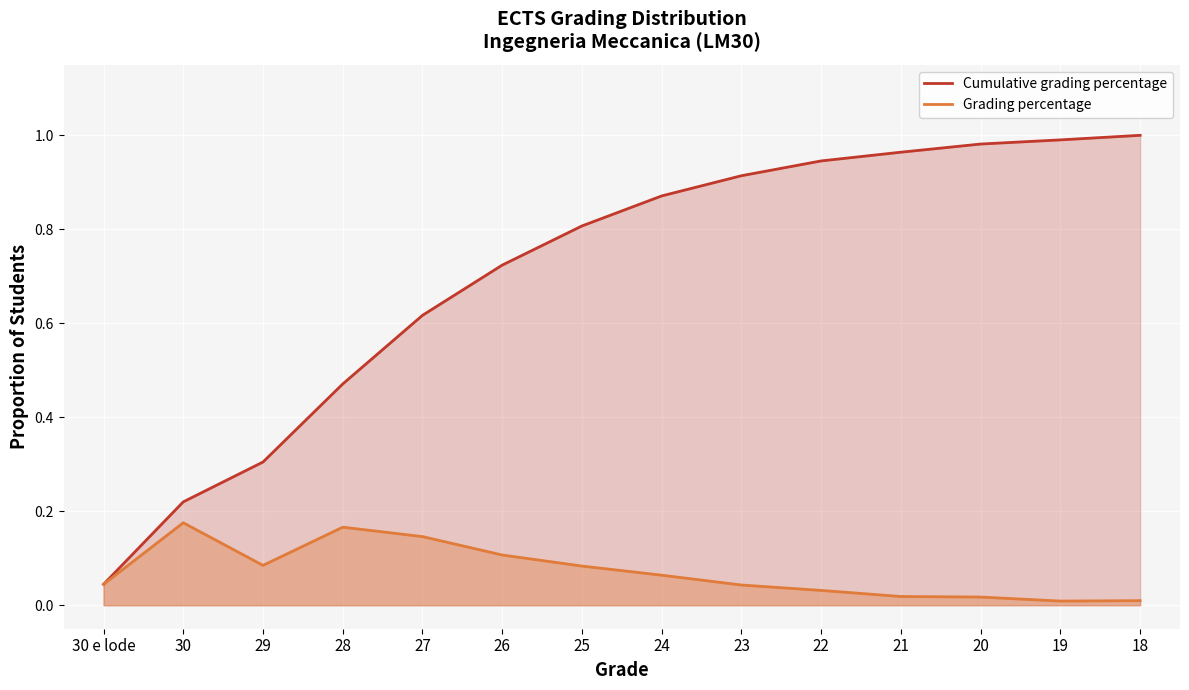

What position from the right is 29?

12